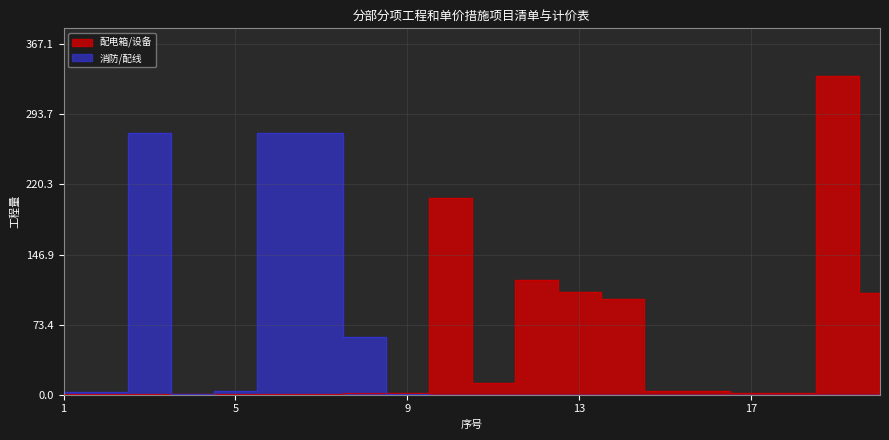

How many interior local valleys does the 消防/配线 series have?

1